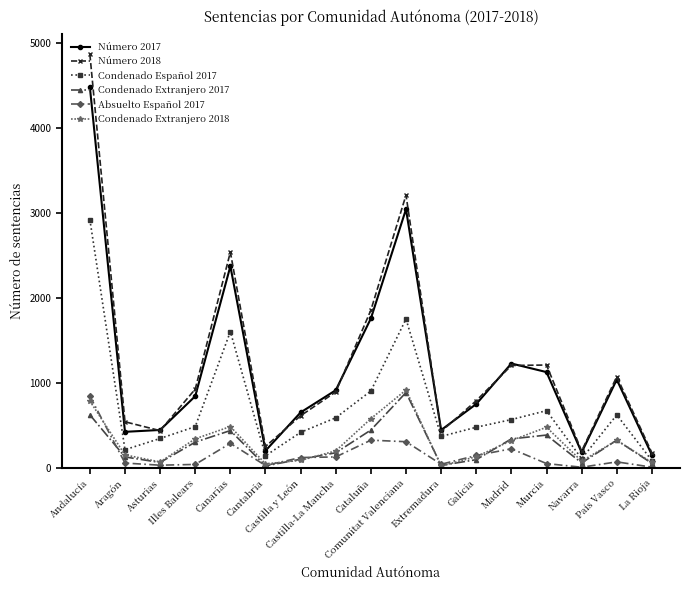

At how many categories does at least one series exceed 2167?

3